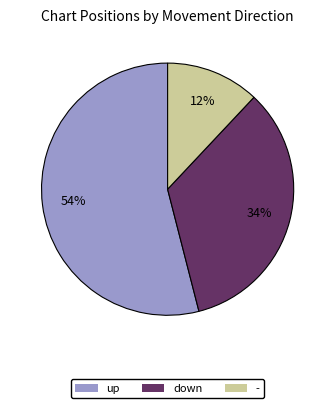

To the nearest percent, what percentage of the pie is -?

12%